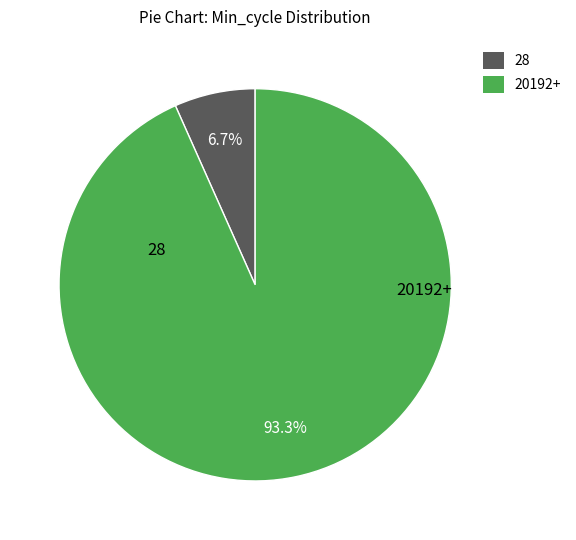

Between 20192+ and 28, which is larger?

20192+